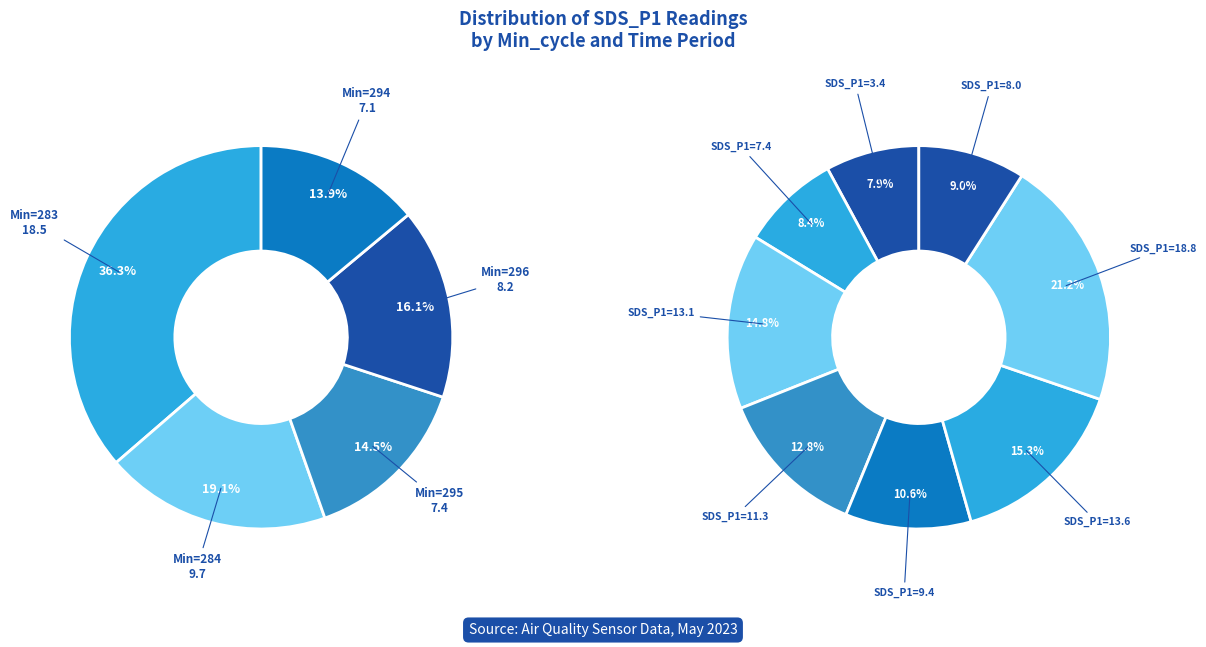

Approximately how many times larger is the value at 294 compared to 283?

0.4